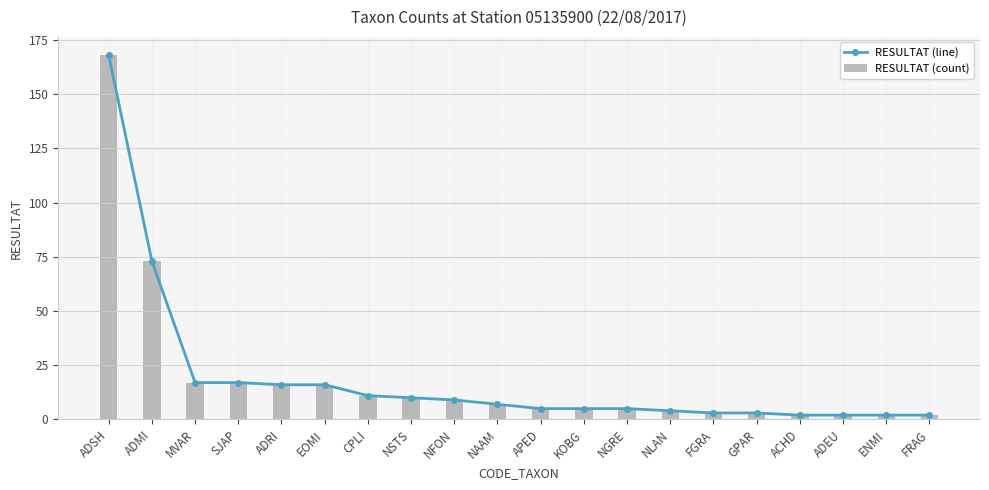

Rank the categories by RESULTAT (line) value from lowest to highest.

ACHD, ADEU, ENMI, FRAG, FGRA, GPAR, NLAN, APED, KOBG, NGRE, NAAM, NFON, NSTS, CPLI, ADRI, EOMI, MVAR, SJAP, ADMI, ADSH